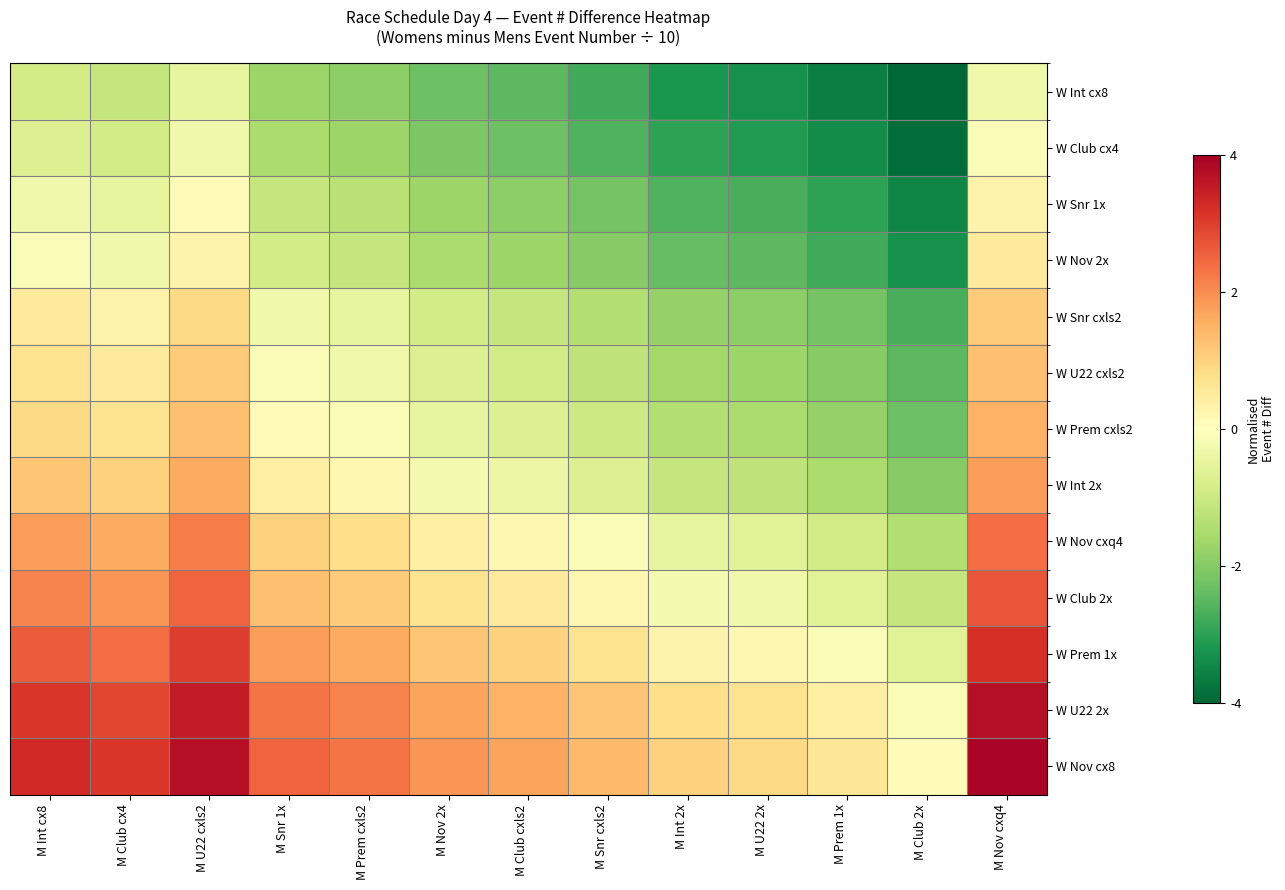

Rank the series by their maximum value, from highest to lowest.

W Nov cx8, W U22 2x, W Prem 1x, W Club 2x, W Nov cxq4, W Int 2x, W Prem cxls2, W U22 cxls2, W Snr cxls2, W Nov 2x, W Snr 1x, W Club cx4, W Int cx8